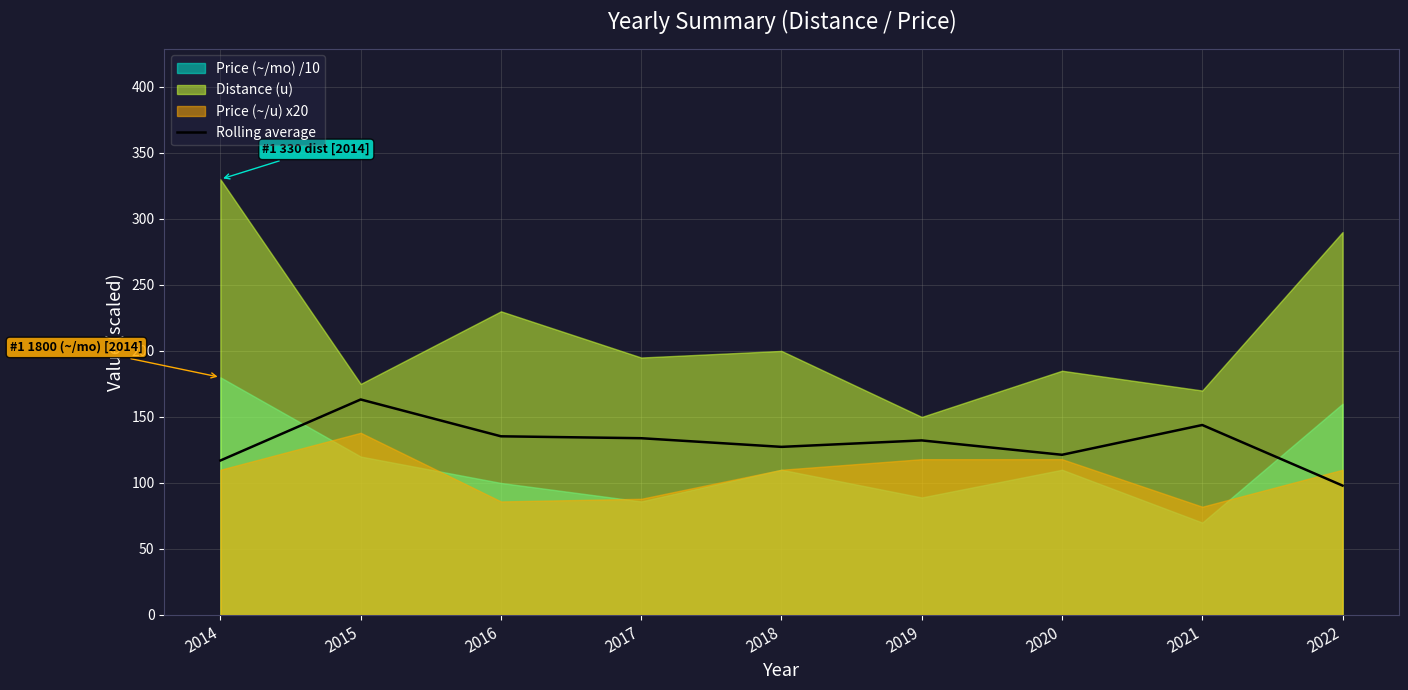

Count the number of categories in the chart.

9